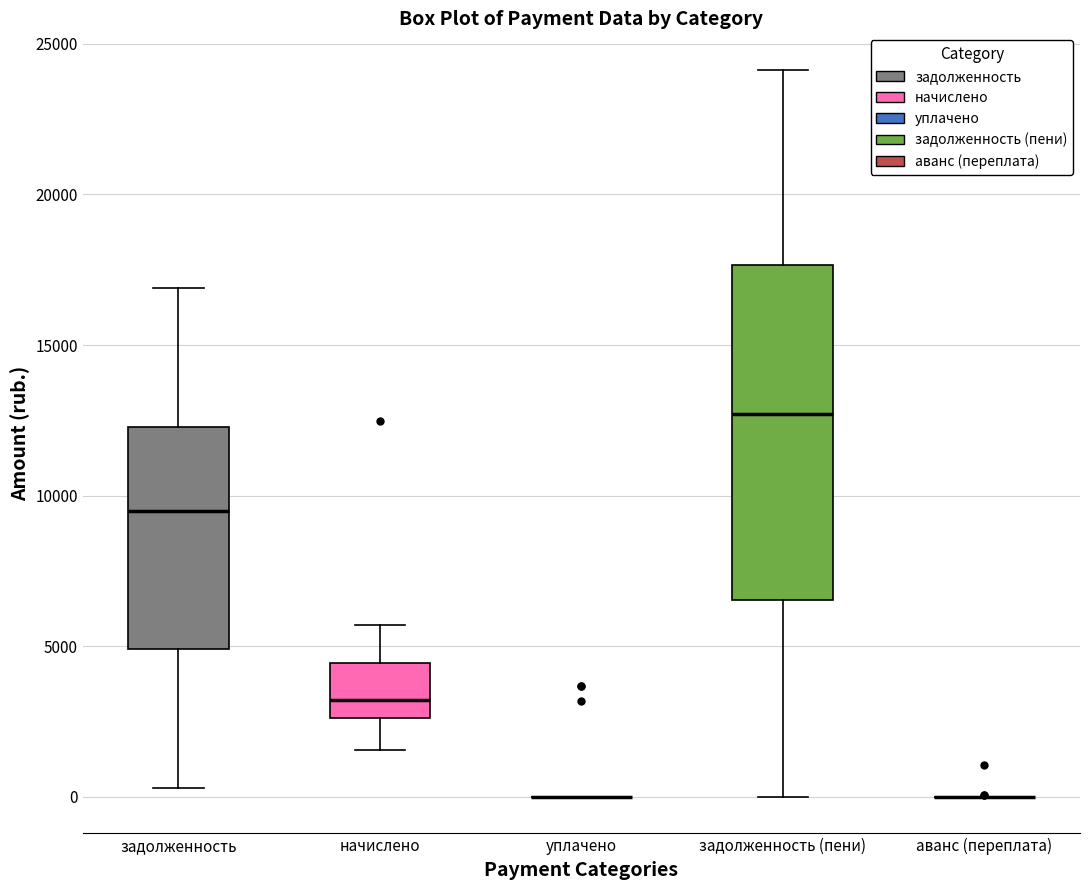

Reading left to right, read every box against the y-axis: the position of its median line, the range the box covers, and the ends of its whiskers. The values are not printed on the chart, so give them approximately, as read against the axis.

задолженность: median 9500, box 5000 to 12500, whiskers 500 to 17000
начислено: median 3000, box 2500 to 4500, whiskers 1500 to 5500
уплачено: box collapsed to a line at 0, whiskers 0 to 0
задолженность (пени): median 12500, box 6500 to 17500, whiskers 0 to 24000
аванс (переплата): box collapsed to a line at 0, whiskers 0 to 0